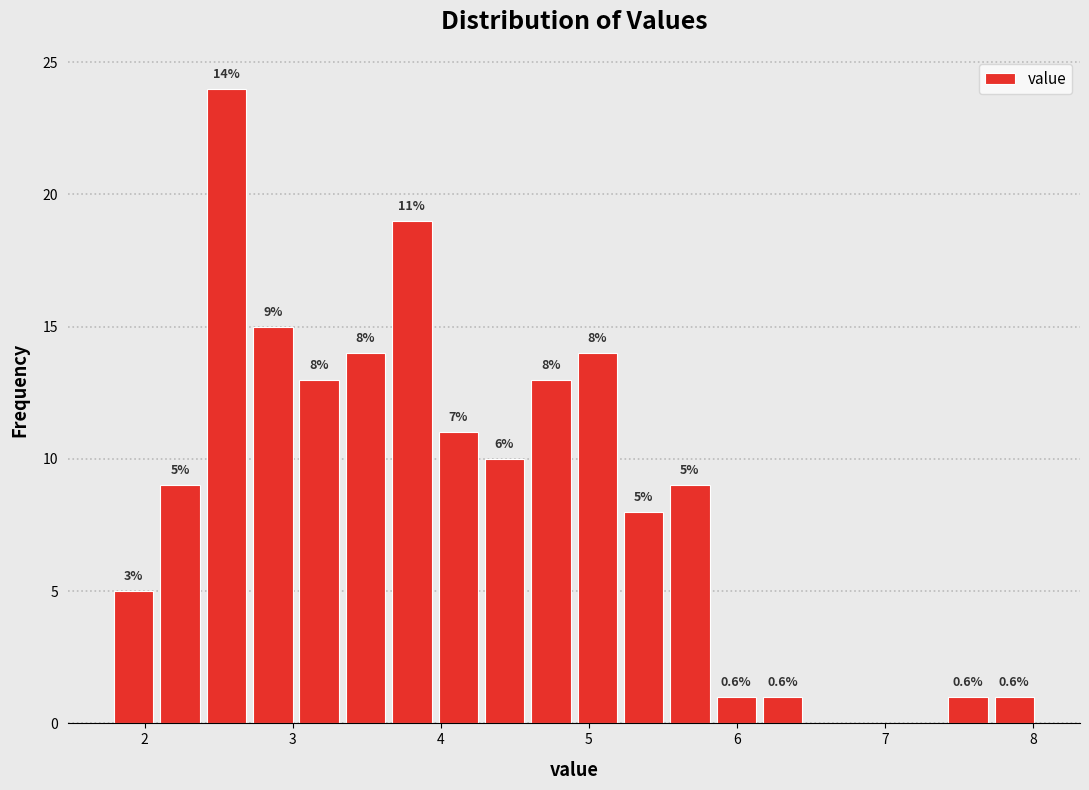

Around what value on the x-axis is the tallest bar? Give the approximate position of its centre, as read against the axis.

2.6